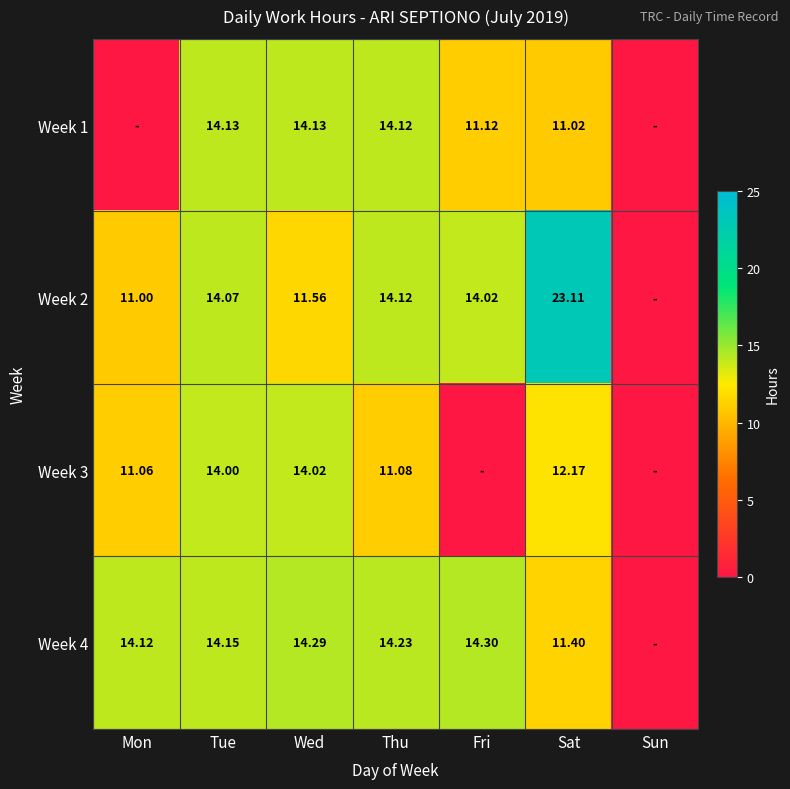

What is the spread (max minus min) of values at Wed?

2.7